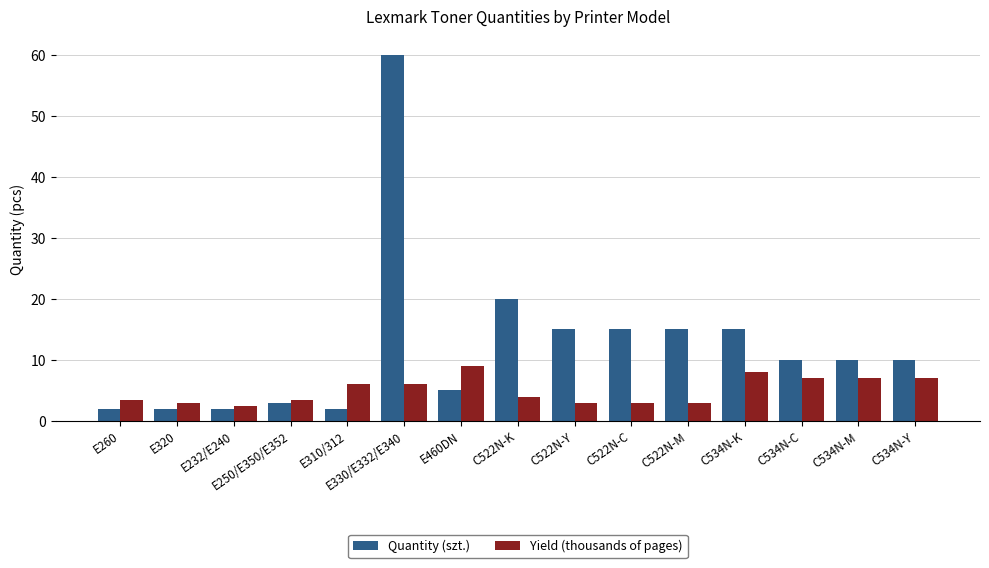

Which series has the largest range (max minus min)?

Quantity (szt.)